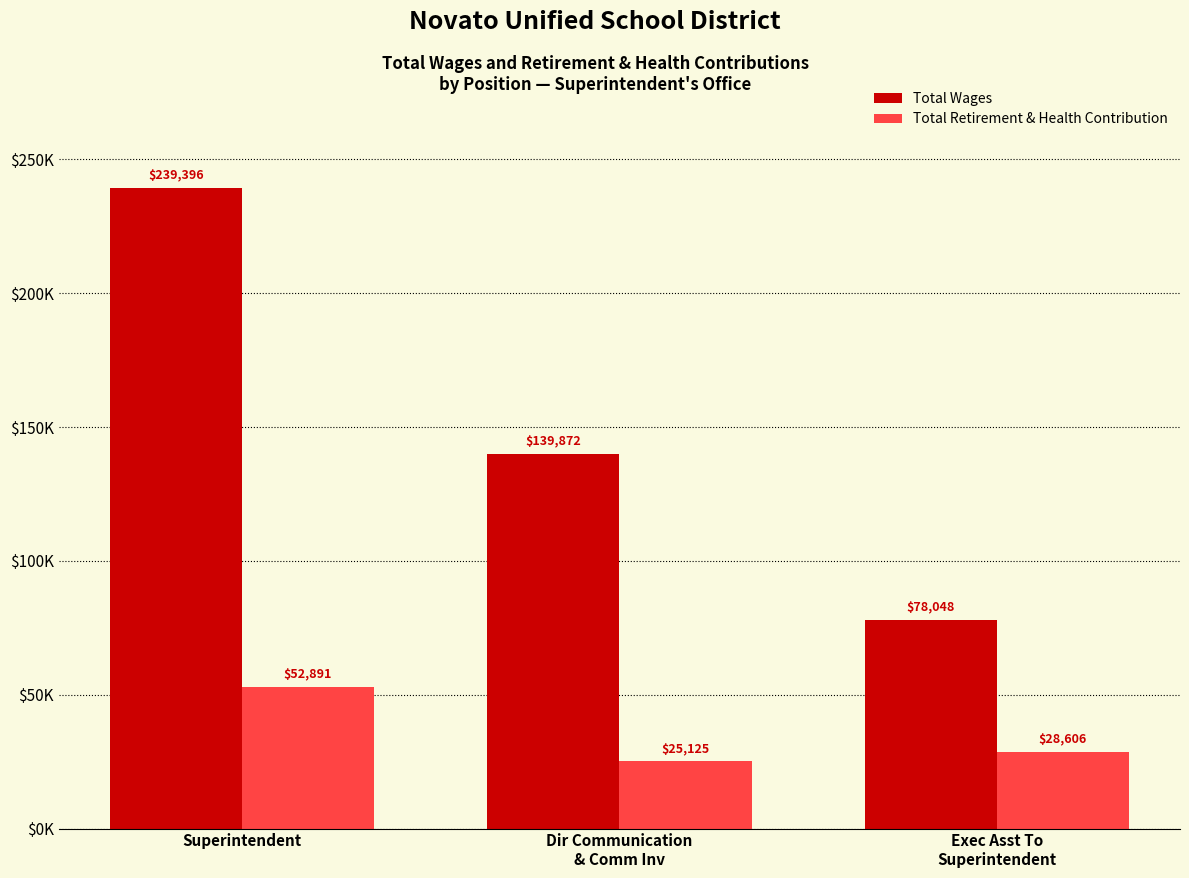

What is the highest value of the Total Wages series?

239396